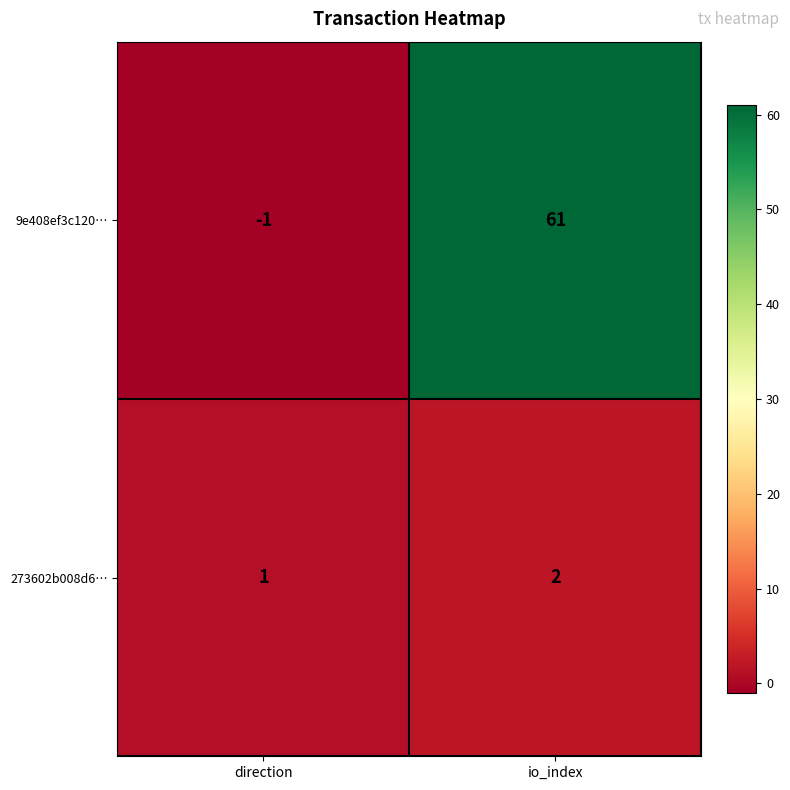

Rank the series by their maximum value, from lowest to highest.

273602b008d6…, 9e408ef3c120…